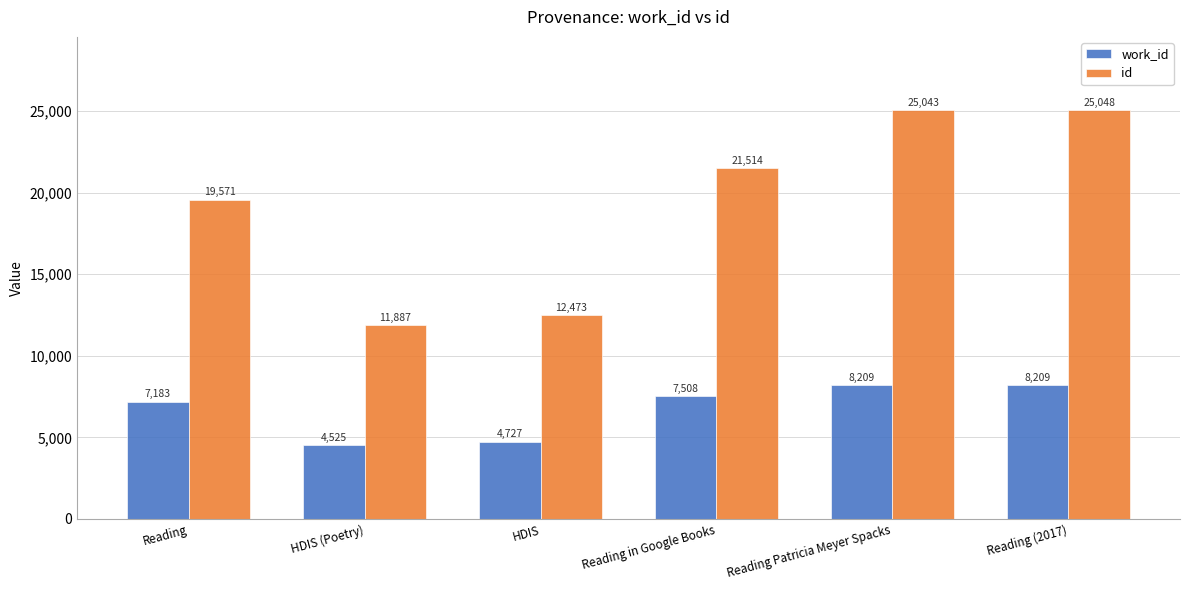

Which series has the widest spread of values?

id